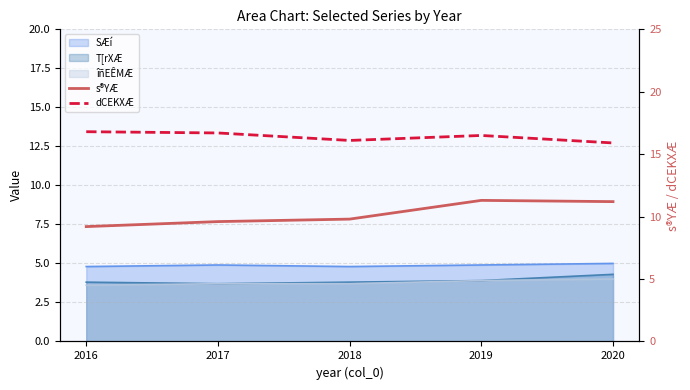

What is the value of the dCEKXÆ point at the 3rd from the left?

16.1